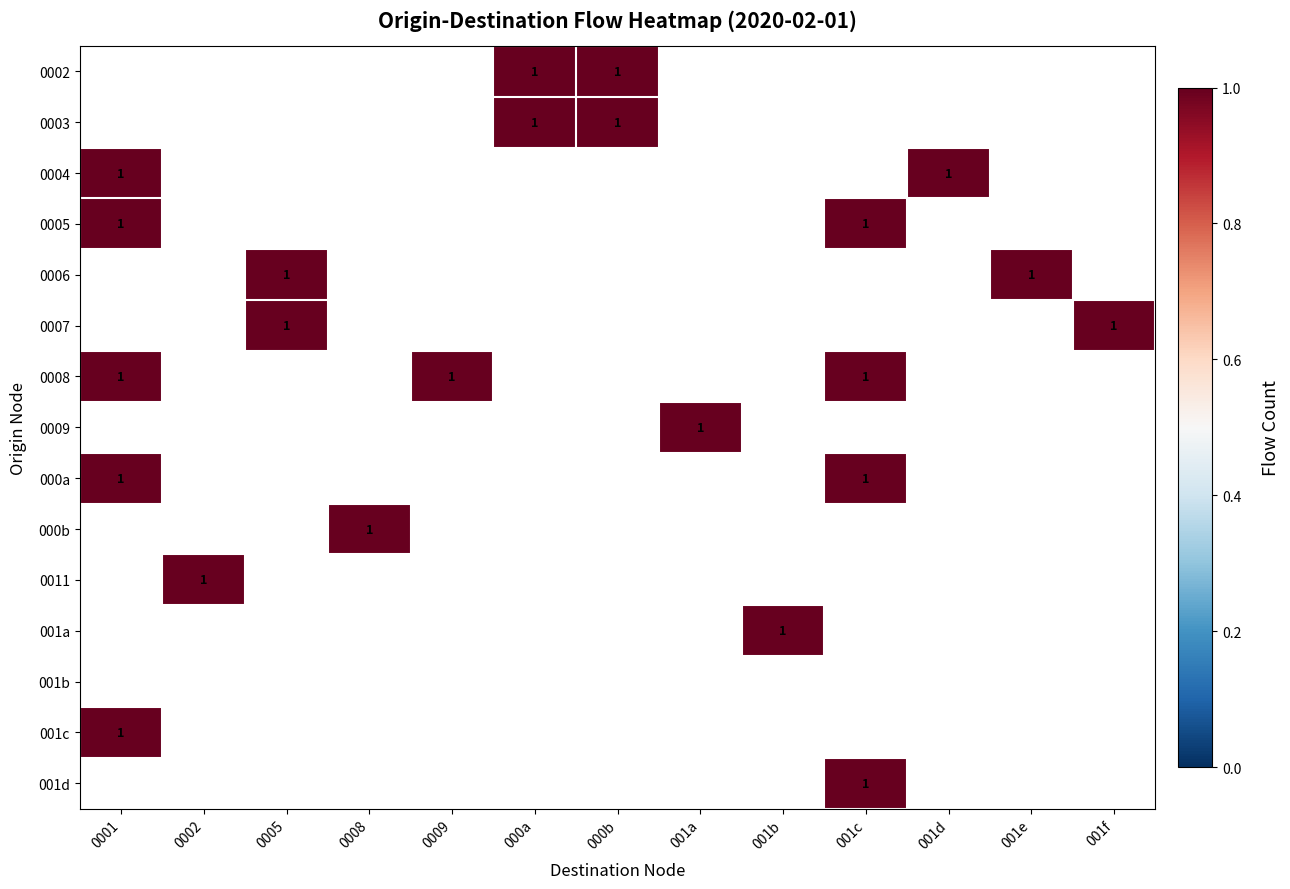

List the labels in order of 000a value, largest first.

0001, 0002, 0005, 0008, 0009, 000a, 000b, 001a, 001b, 001c, 001d, 001e, 001f